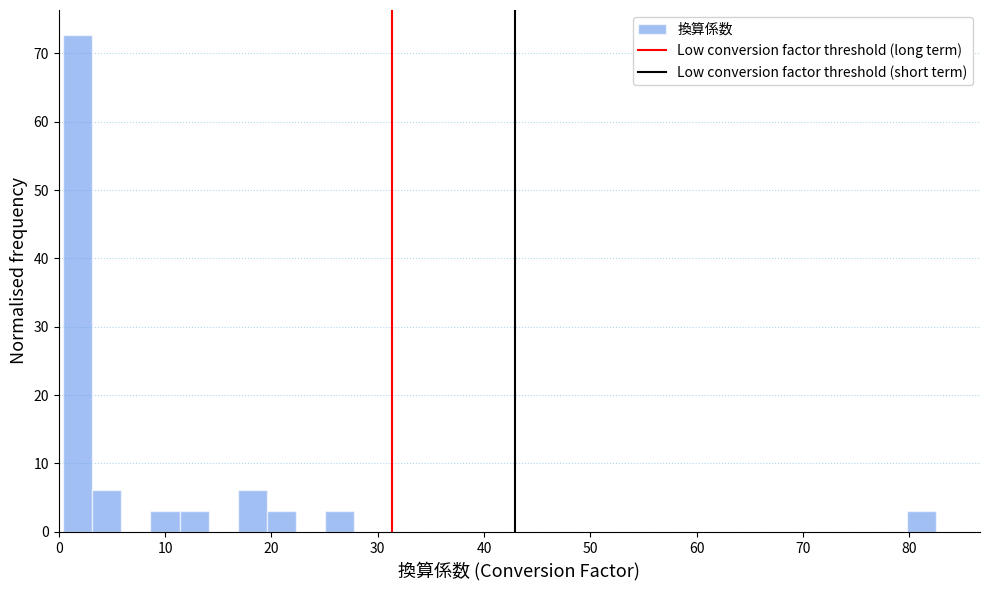

Around what value on the x-axis is the tallest bar? Give the approximate position of its centre, as read against the axis.

2